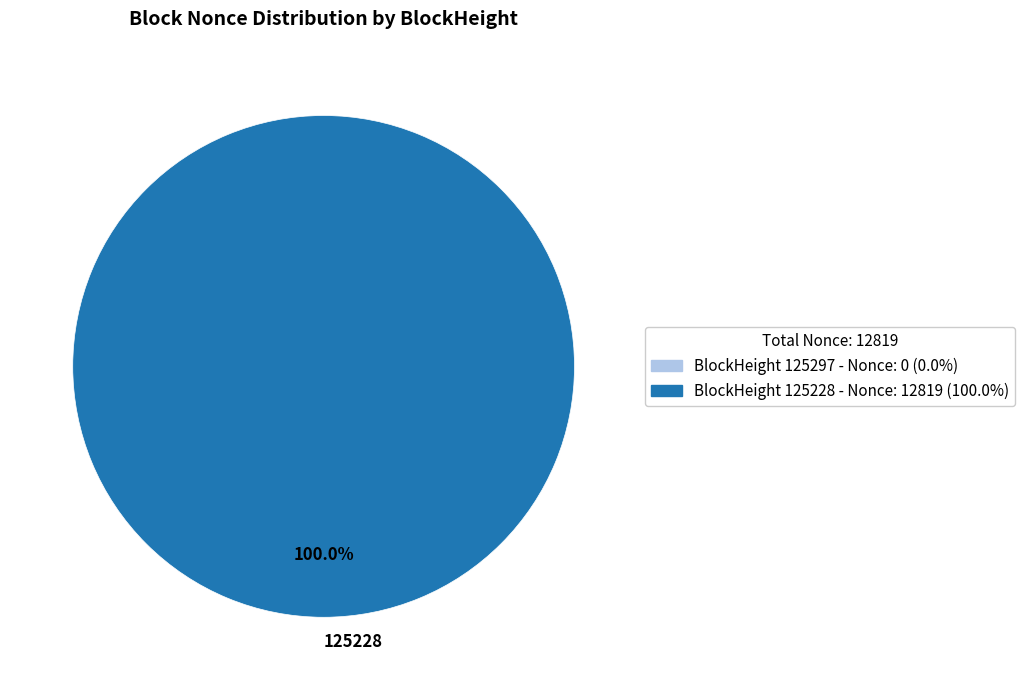

Which slice represents more than half of the pie?

125228